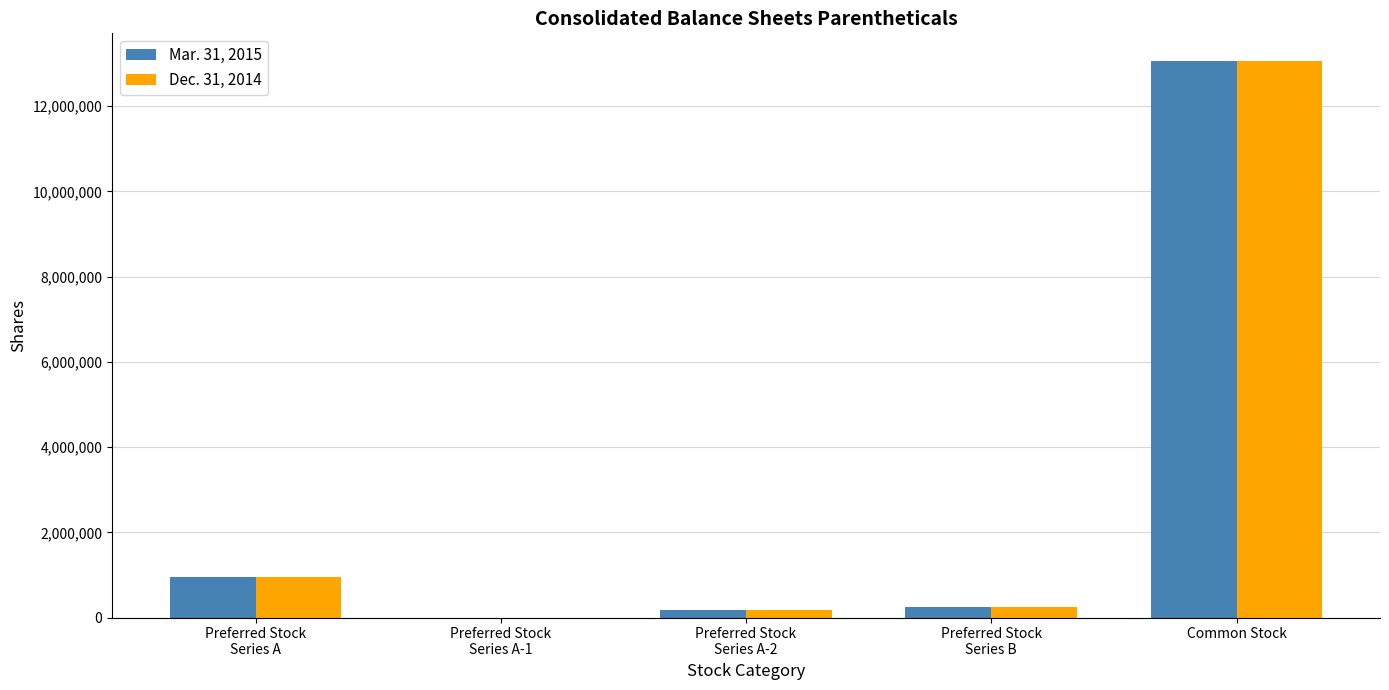

At which category is the sum across all series the highest?

Common Stock